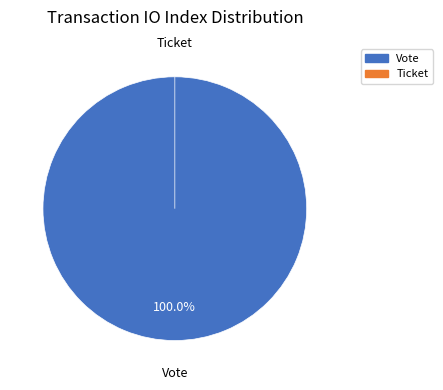

Which category has the smallest portion of the pie?

Ticket